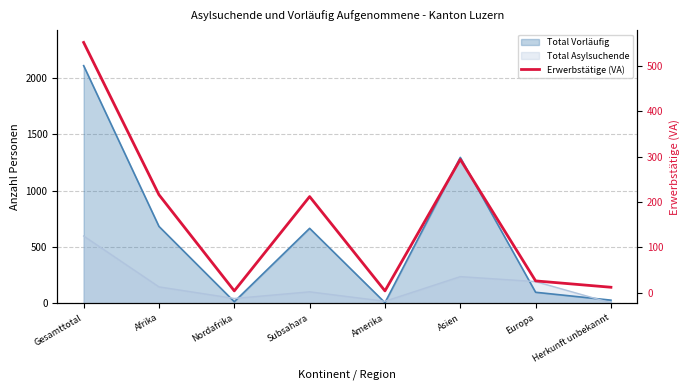

Does the chart display data point markers on the line(s)?

No